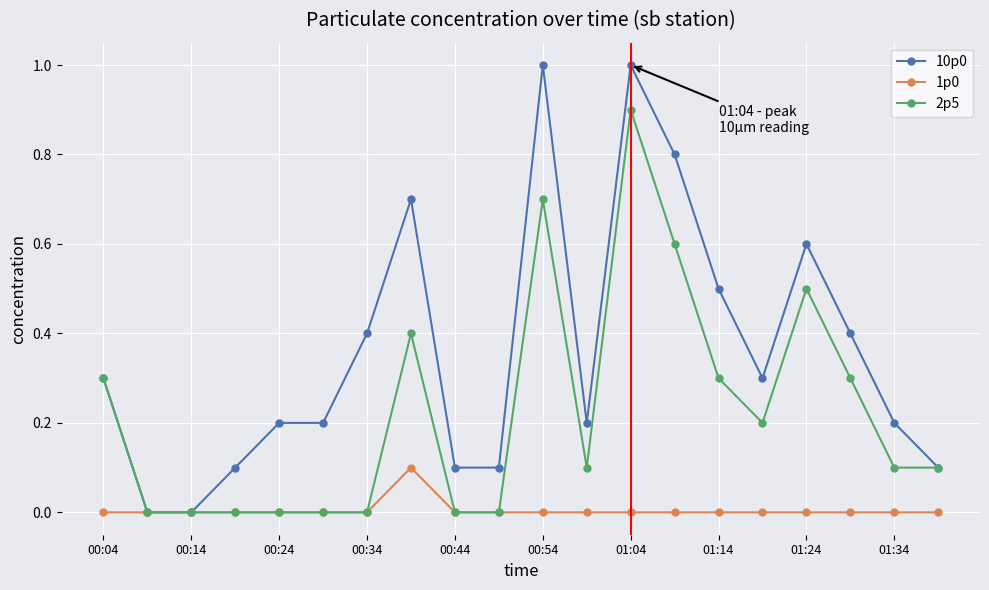

Reading left to right, transcribe all the data shown in this chart.

10p0: 0.3	0.0	0.0	0.1	0.2	0.2	0.4	0.7	0.1	0.1	1.0	0.2	1.0	0.8	0.5	0.3	0.6	0.4	0.2	0.1
1p0: 0.0	0.0	0.0	0.0	0.0	0.0	0.0	0.1	0.0	0.0	0.0	0.0	0.0	0.0	0.0	0.0	0.0	0.0	0.0	0.0
2p5: 0.3	0.0	0.0	0.0	0.0	0.0	0.0	0.4	0.0	0.0	0.7	0.1	0.9	0.6	0.3	0.2	0.5	0.3	0.1	0.1